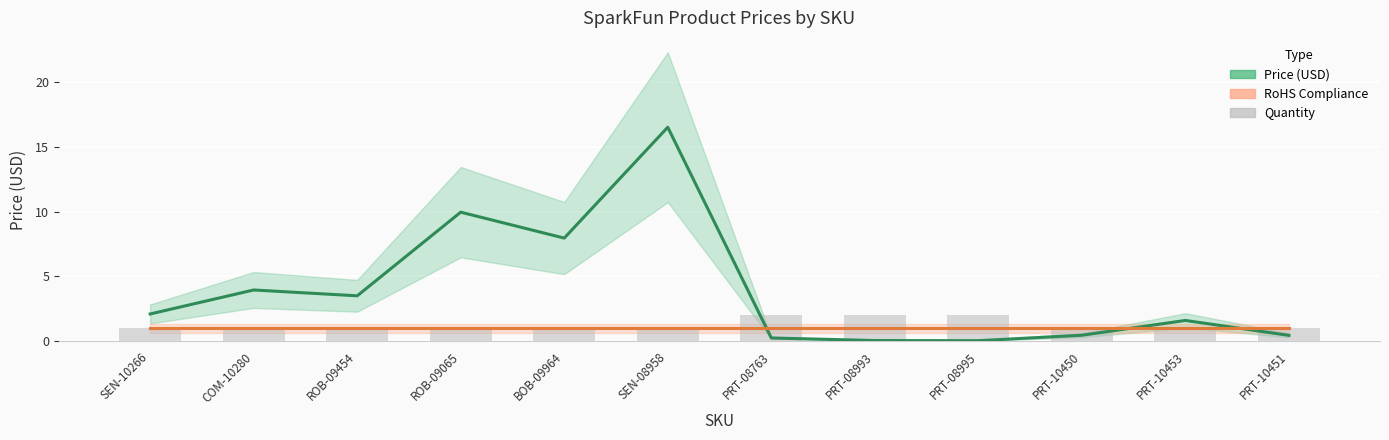

What is the sum of the Price (USD) values at PRT-08763 and PRT-10450?

0.7